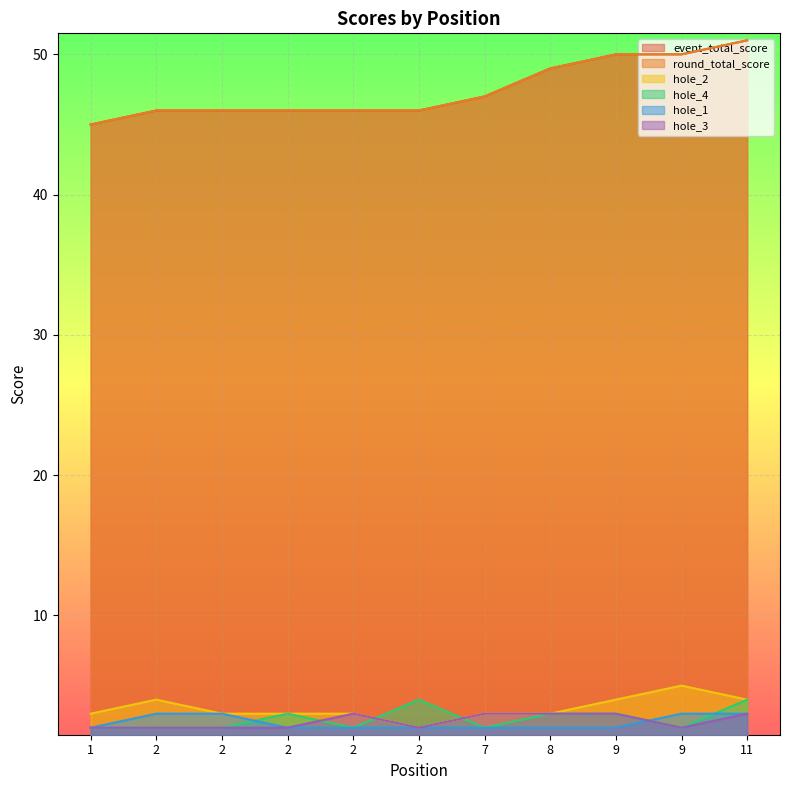

How many values in the hole_2 series exceed 3?

4